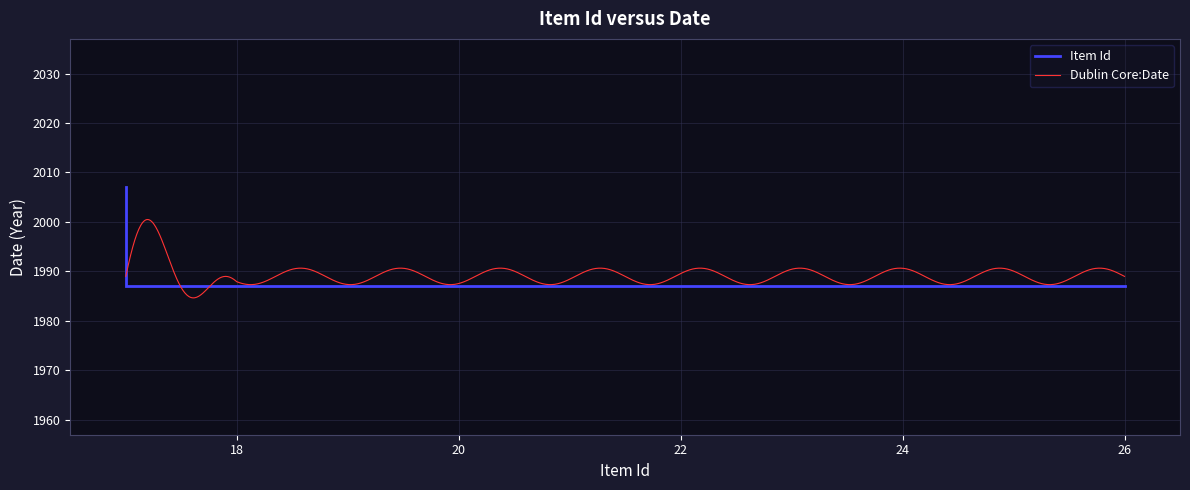

What value does the data have at 25?

1987